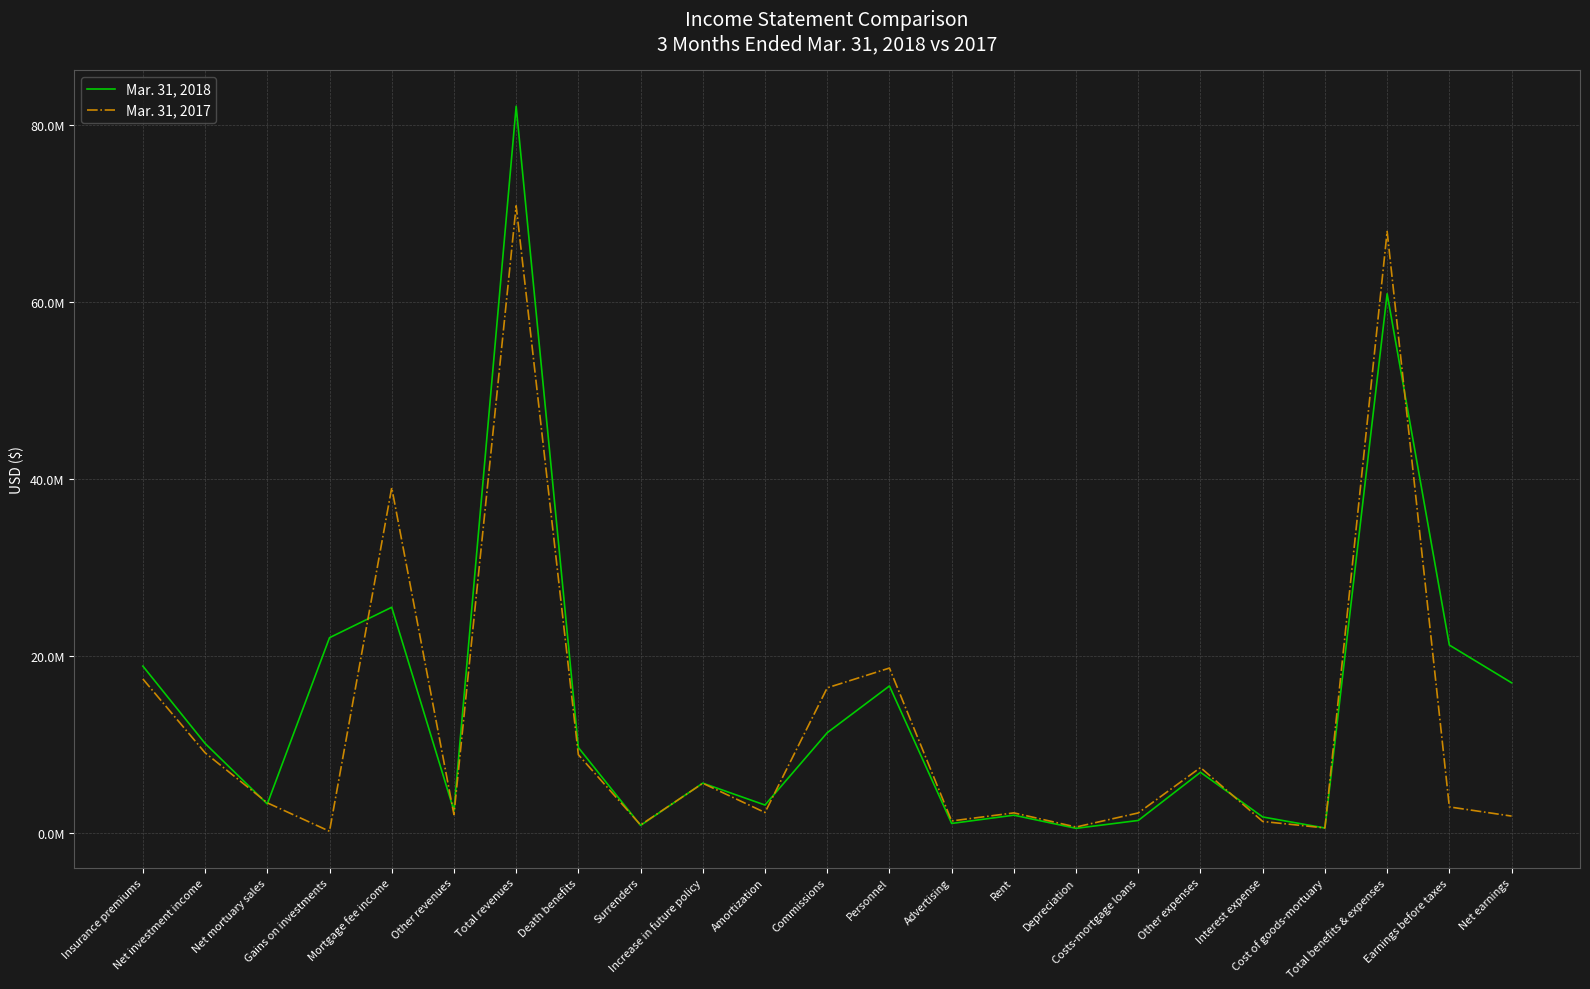

Which series has the largest range (max minus min)?

Mar. 31, 2018